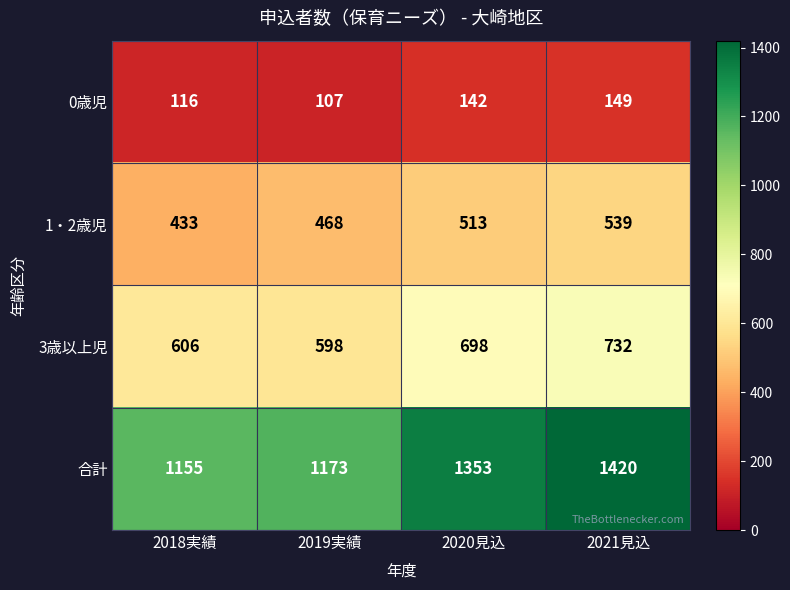

What is the total value across all series at 2018実績?

2310